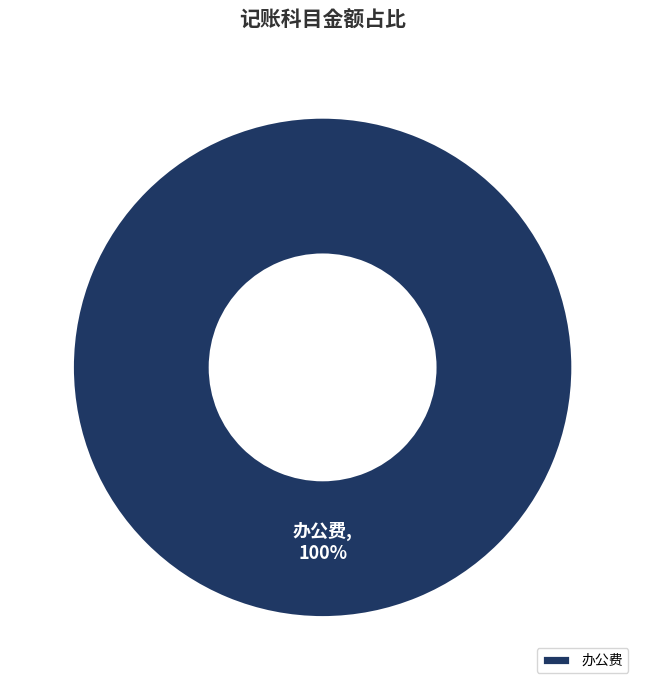

Rank the categories by value from lowest to highest.

办公费